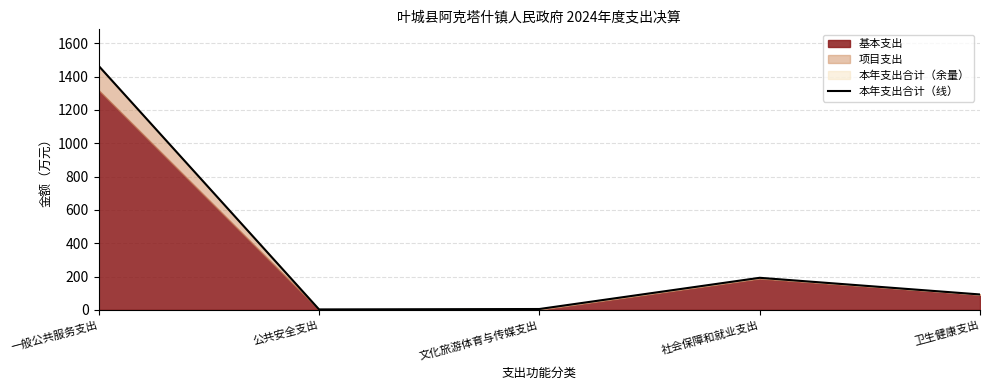

The chart shows a value of 2.5 at 公共安全支出. True or false?

True